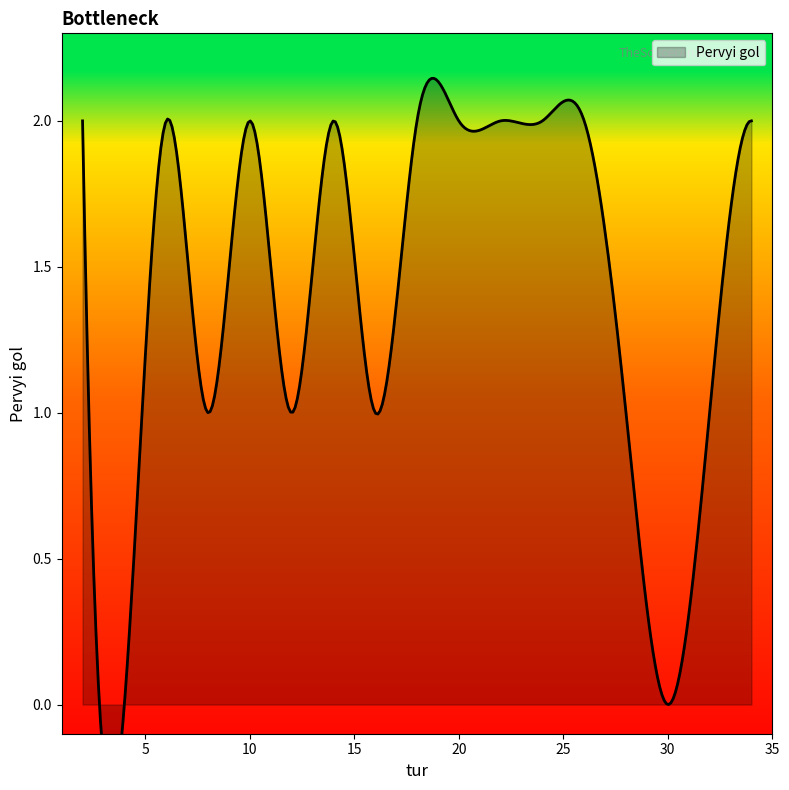

Where is the first local maximum?

6